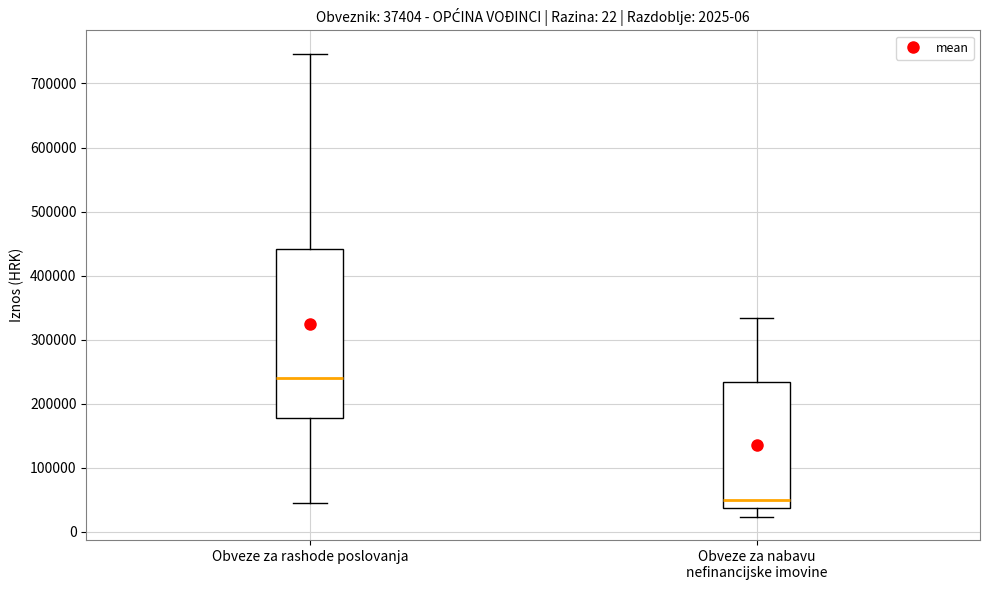

Which box is the tallest, from its lower edge to its upper edge?

Obveze za rashode poslovanja